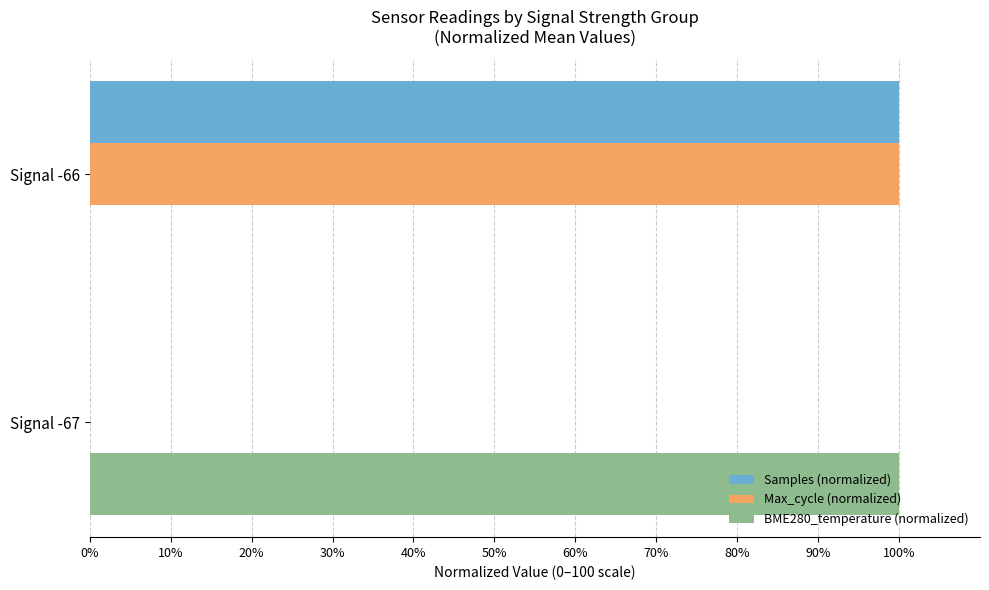

At which category is the sum across all series the highest?

Signal -66